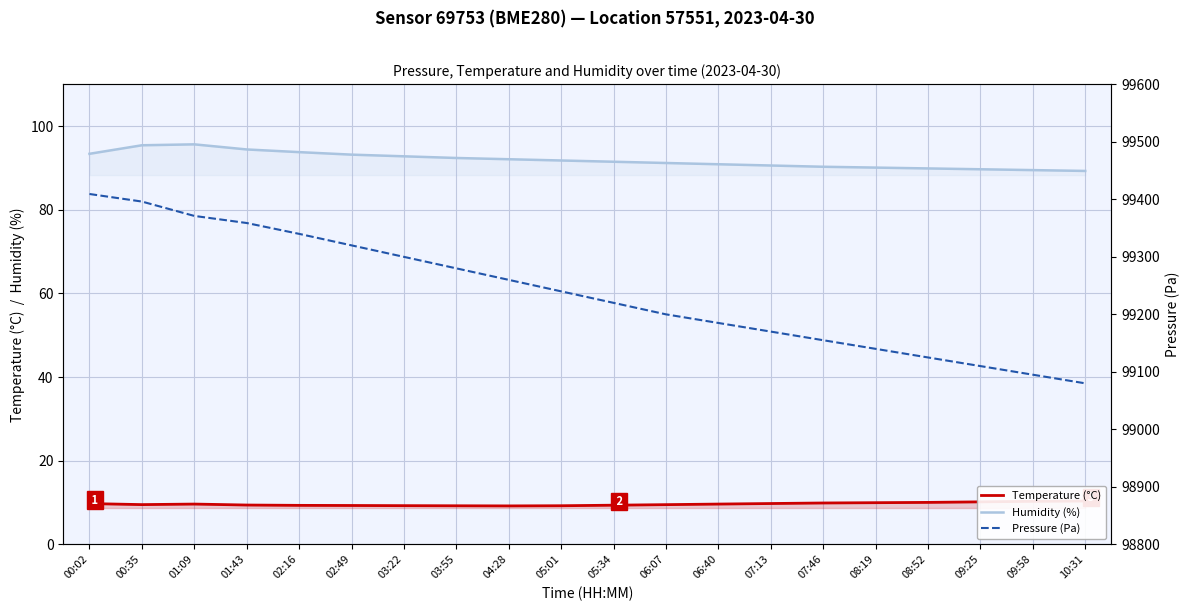

True or false: Pressure (Pa) and Humidity (%) intersect in this chart.

False